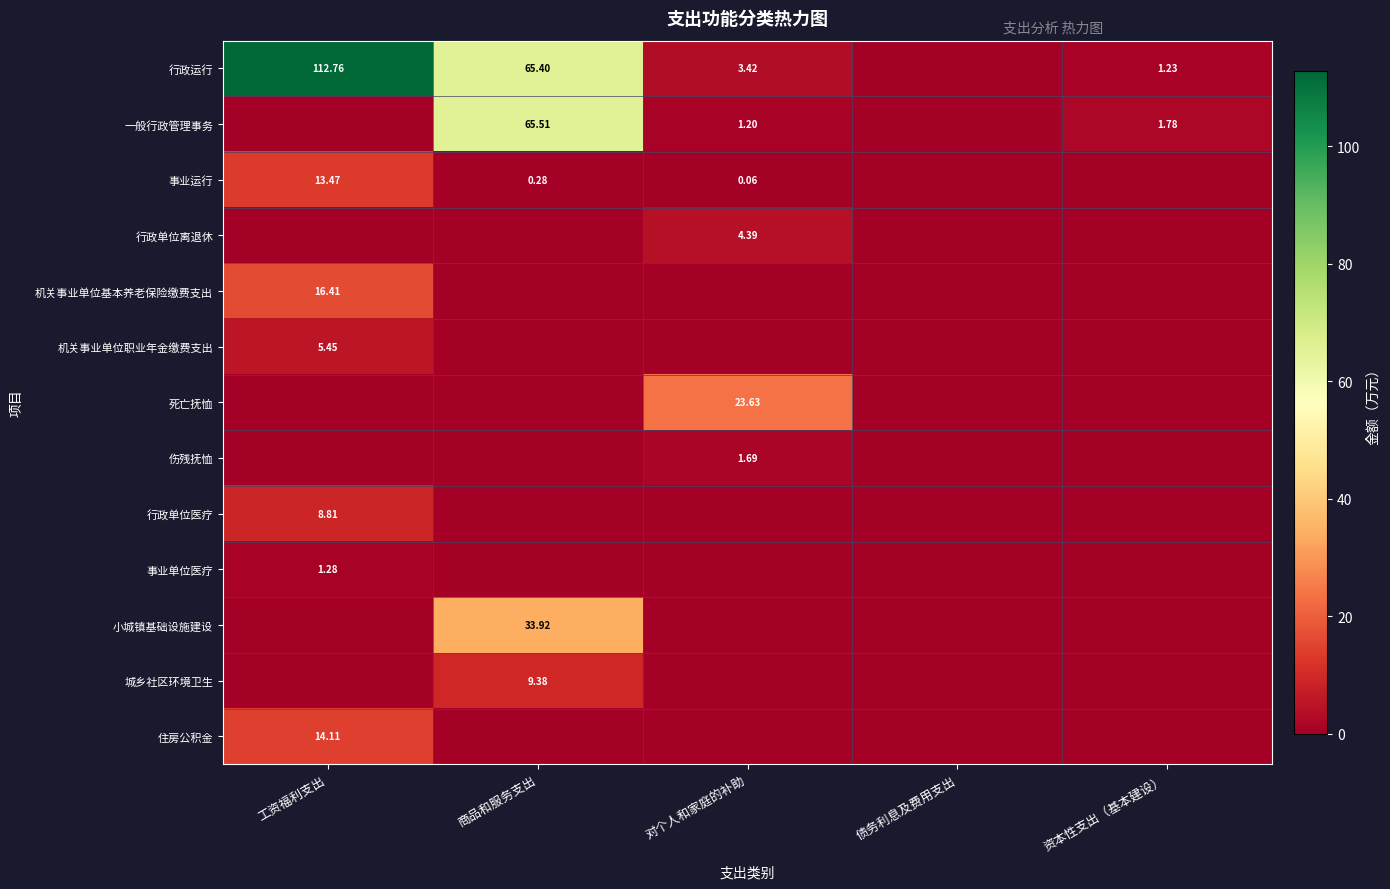

At which label does 行政运行 first exceed 3?

工资福利支出